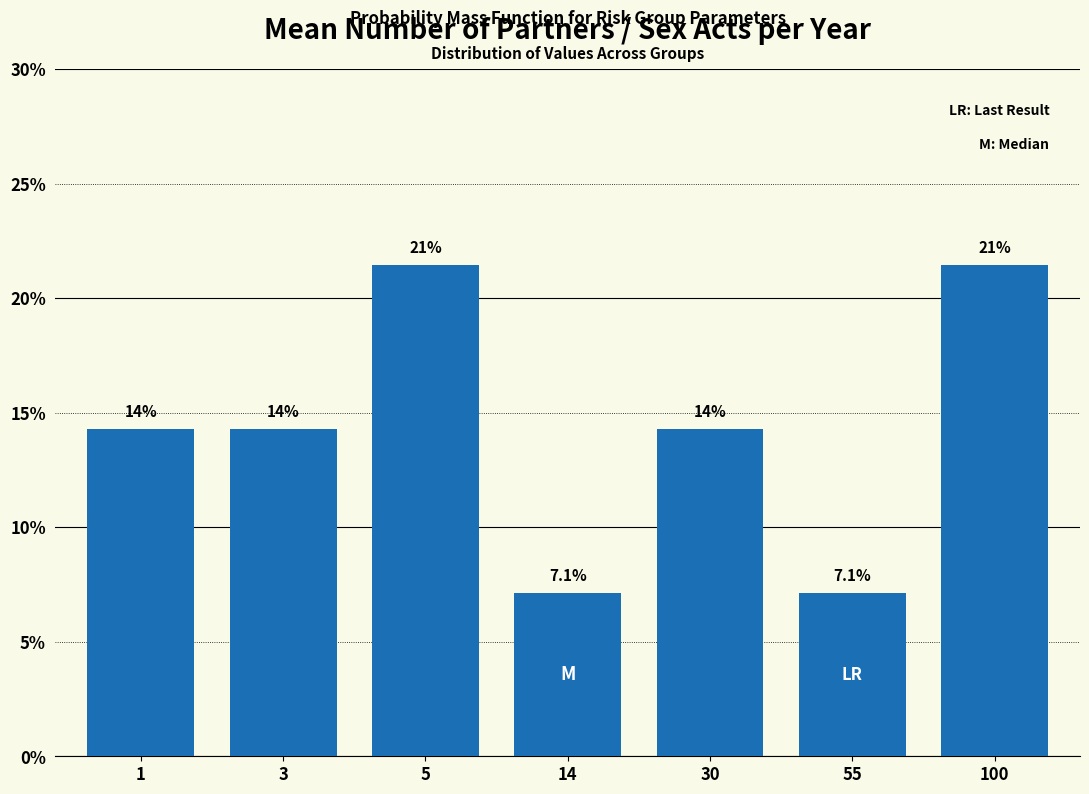

Are the bars horizontal?

No